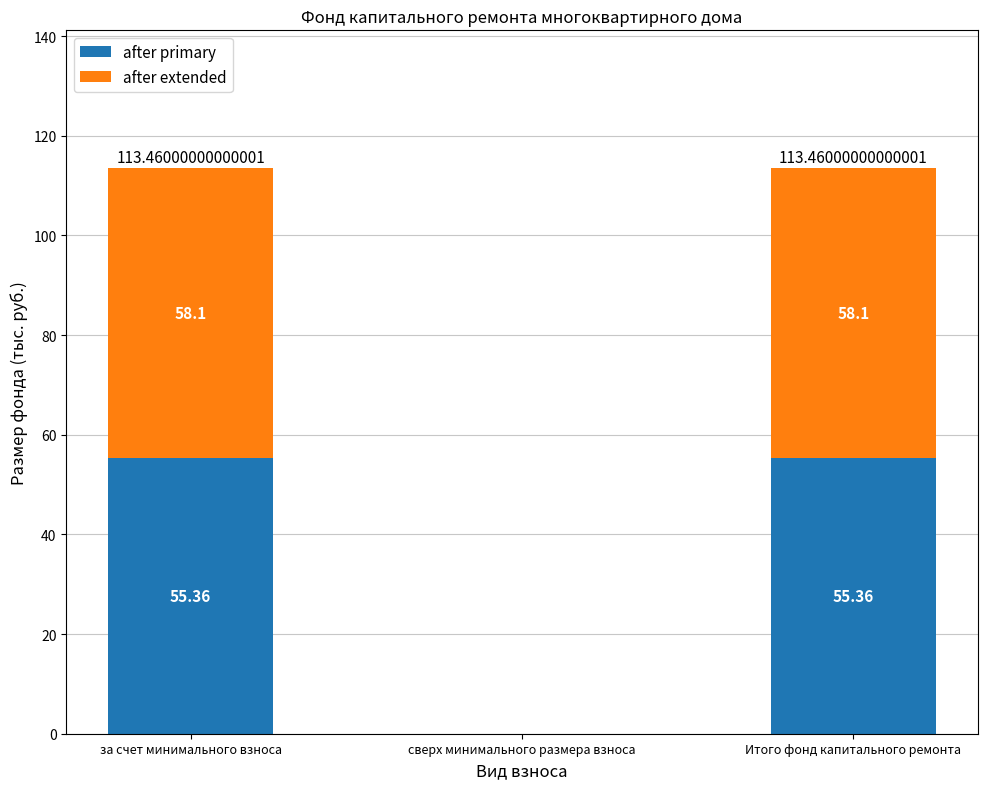

What is the total value across all series at за счет минимального взноса?

113.5